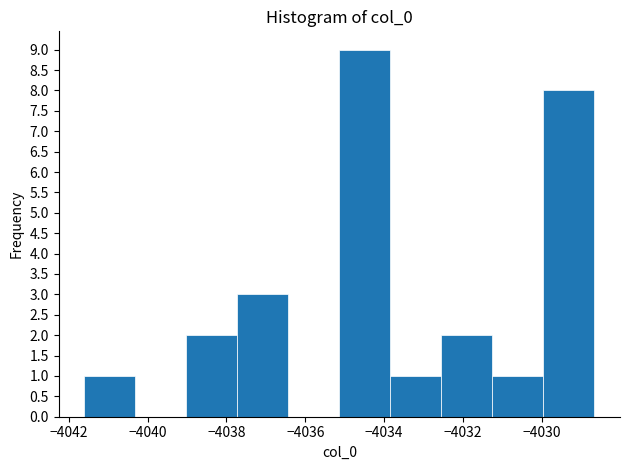

Reading left to right, transcribe this chart: for each bar, give the range it covers on the x-axis and its height. Neither the bar edges nor the heights are printed on the chart, so give them approximately, as read against the axes.

-4041.6 to -4040.4: 1
-4040.4 to -4039.0: 0
-4039.0 to -4037.8: 2
-4037.8 to -4036.4: 3
-4036.4 to -4035.2: 0
-4035.2 to -4033.8: 9
-4033.8 to -4032.6: 1
-4032.6 to -4031.2: 2
-4031.2 to -4030.0: 1
-4030.0 to -4028.6: 8